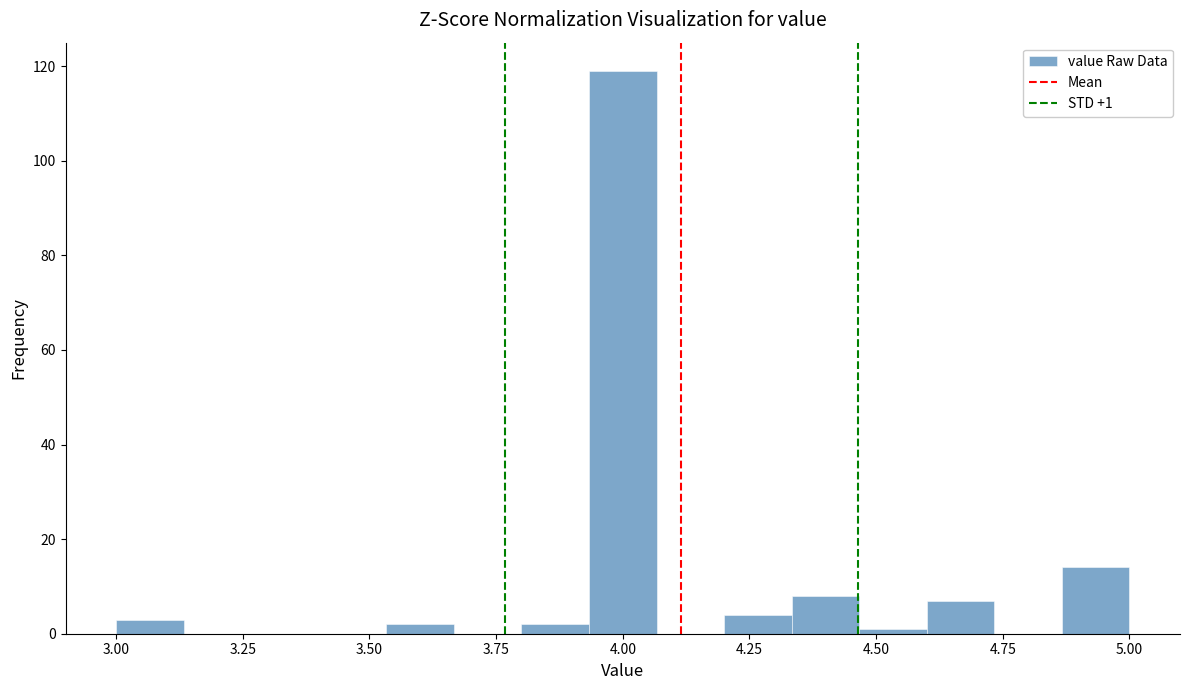

Read against the x-axis, roughly where is the centre of the tallest bar?

4.00